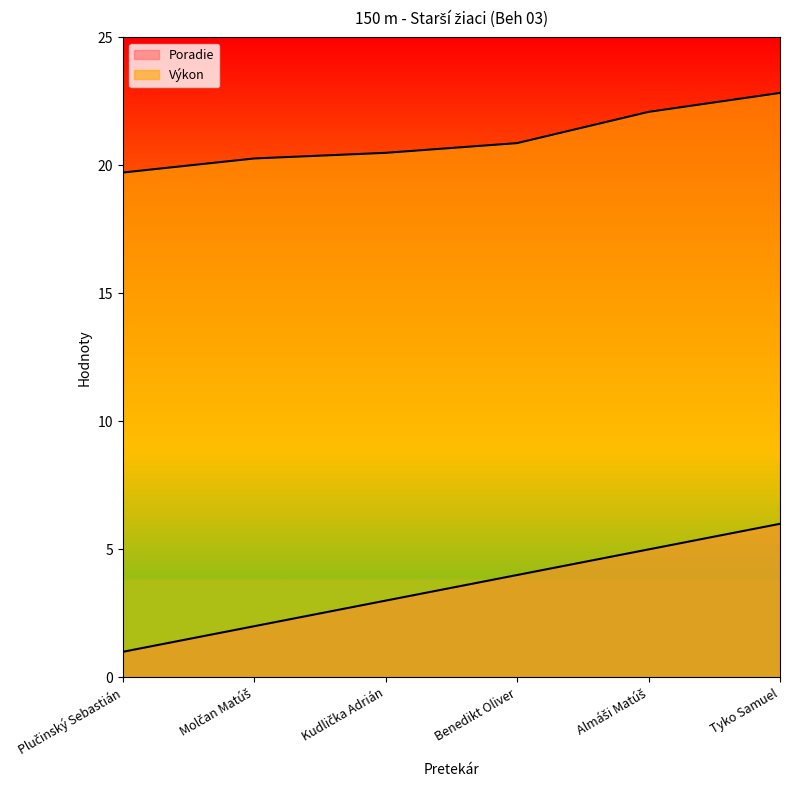

What is the label of the 5th point from the left?

Almáši Matúš